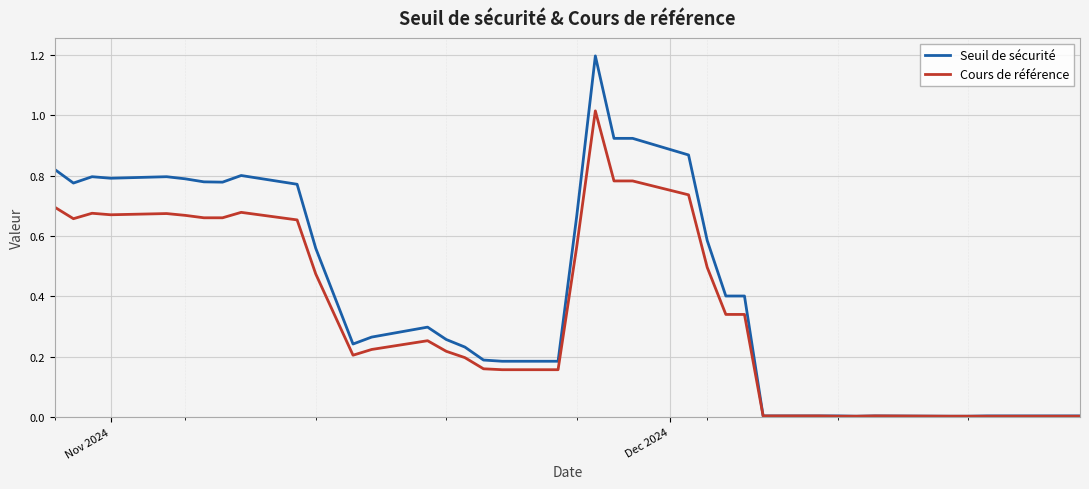

List the series in order of their overall mean, lowest first.

Cours de référence, Seuil de sécurité